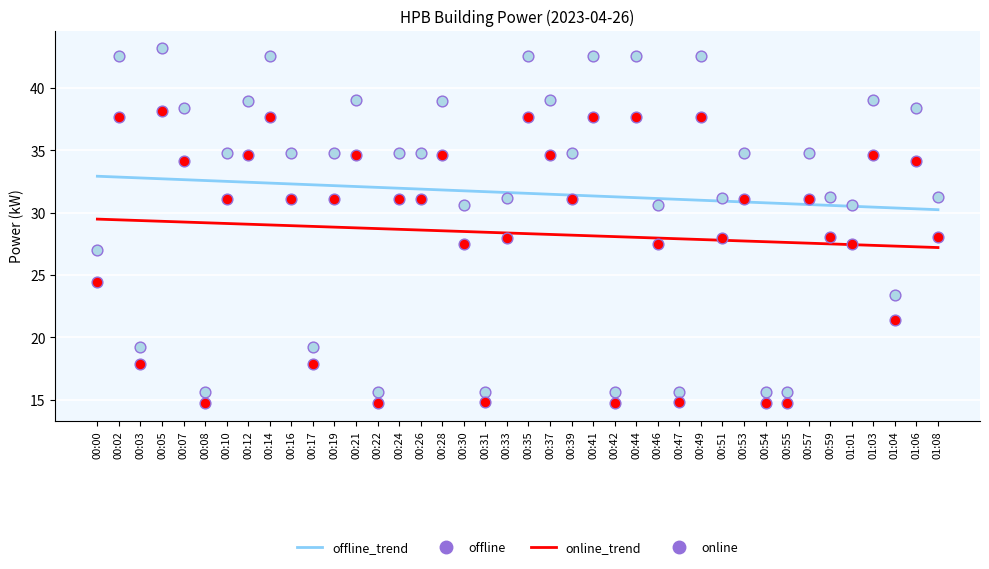

Which series has the largest total across all categories?

offline_trend